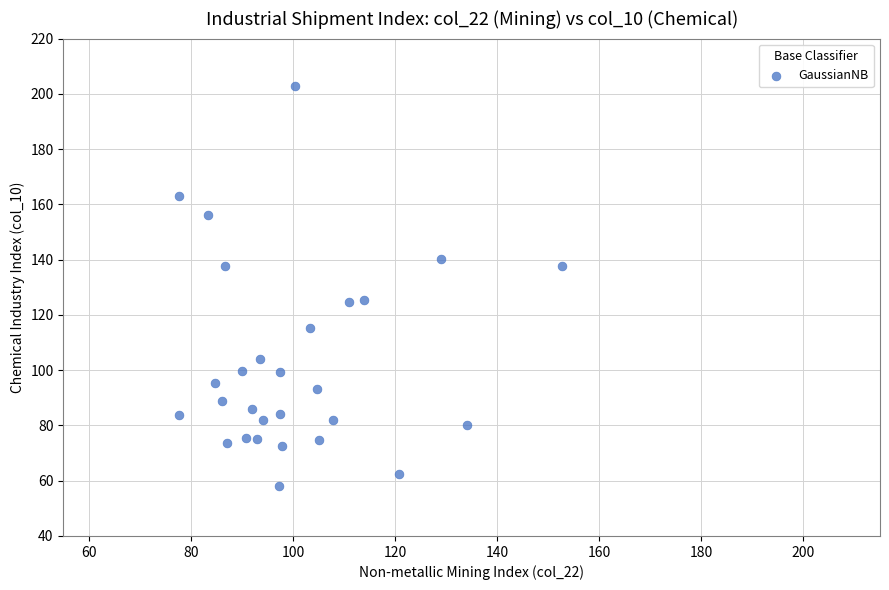

What is the range of Y values (max minus min)?

144.9